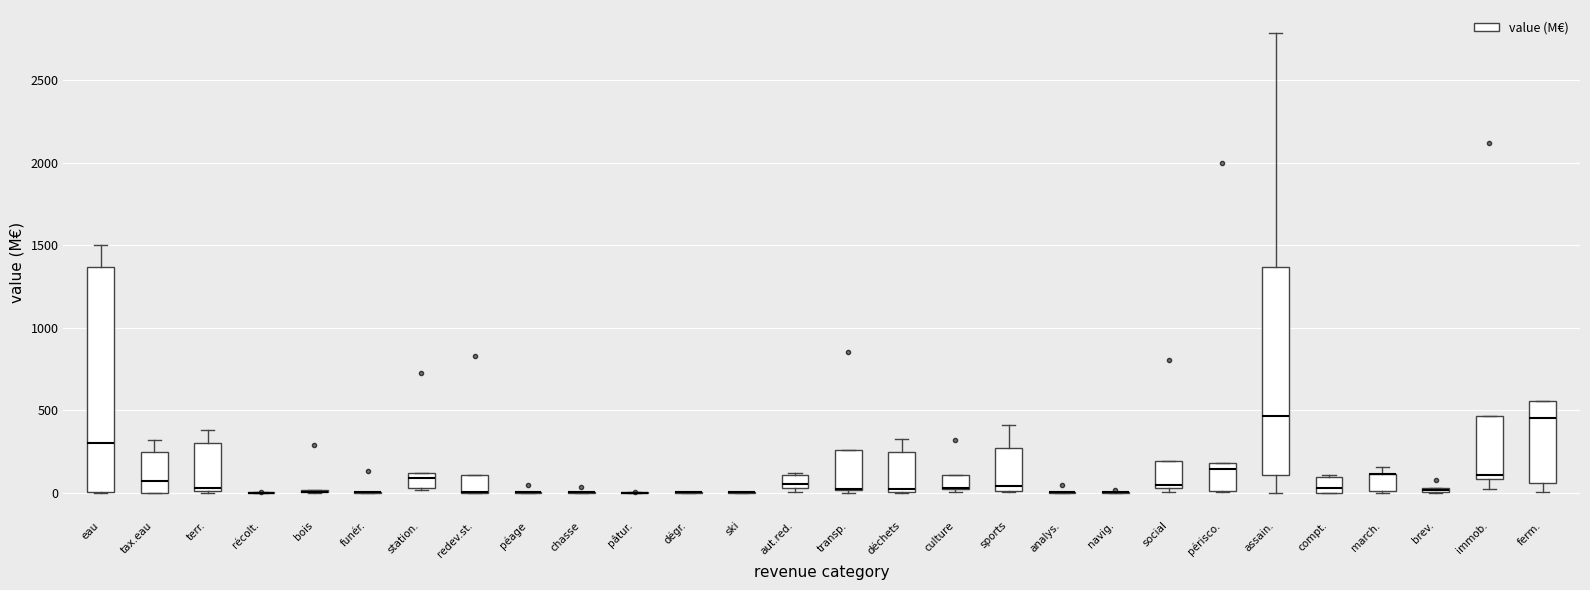

Which box is the tallest, from its lower edge to its upper edge?

eau